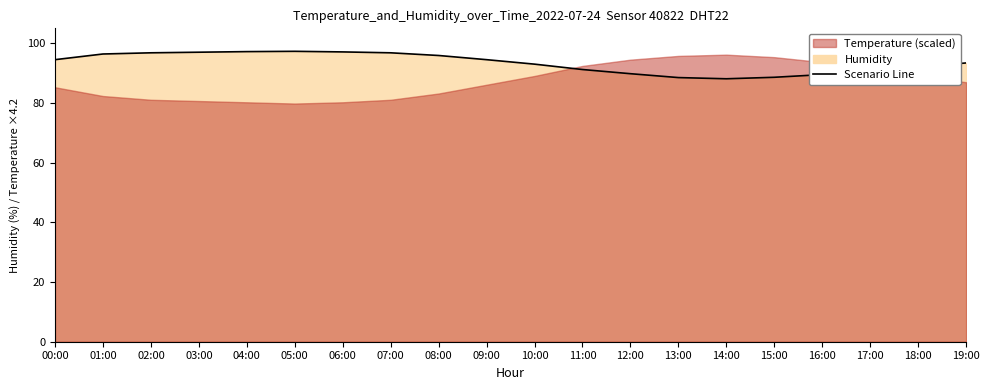

Does the chart have visible grid lines?

No